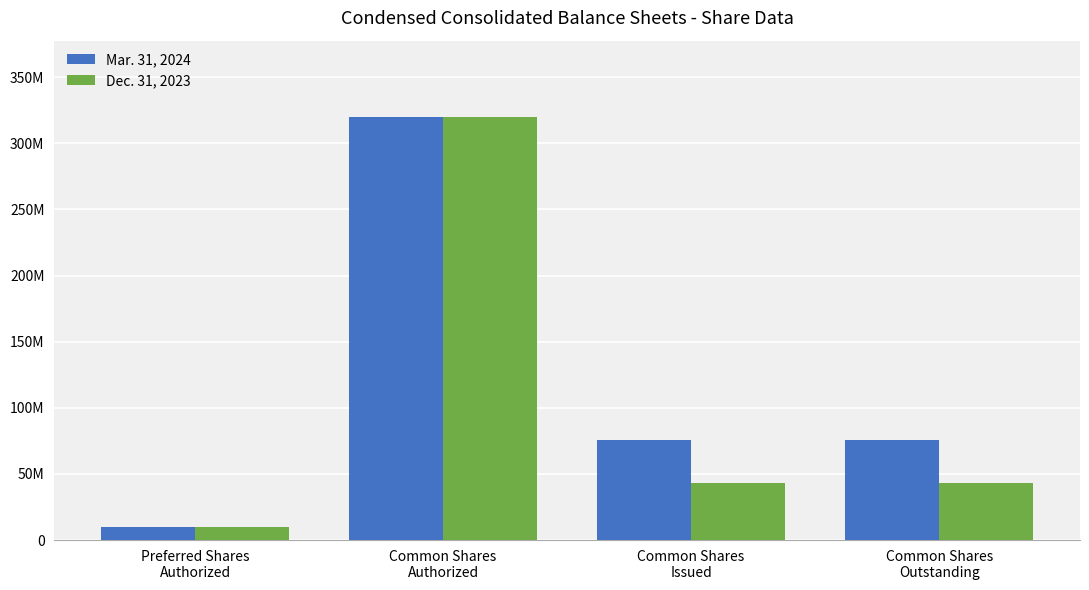

Does the chart contain stacked bars?

No